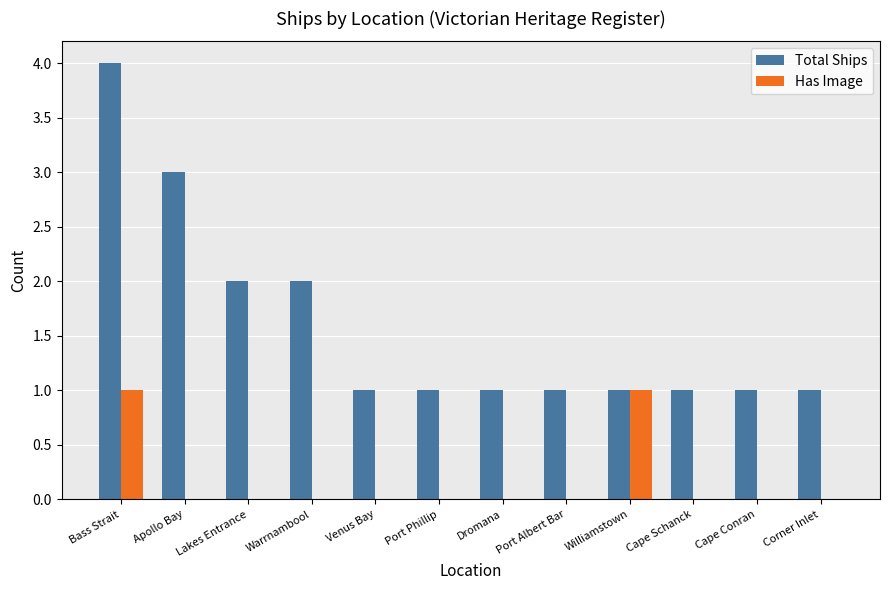

Is it true that Has Image equals 0 at Cape Schanck?

True